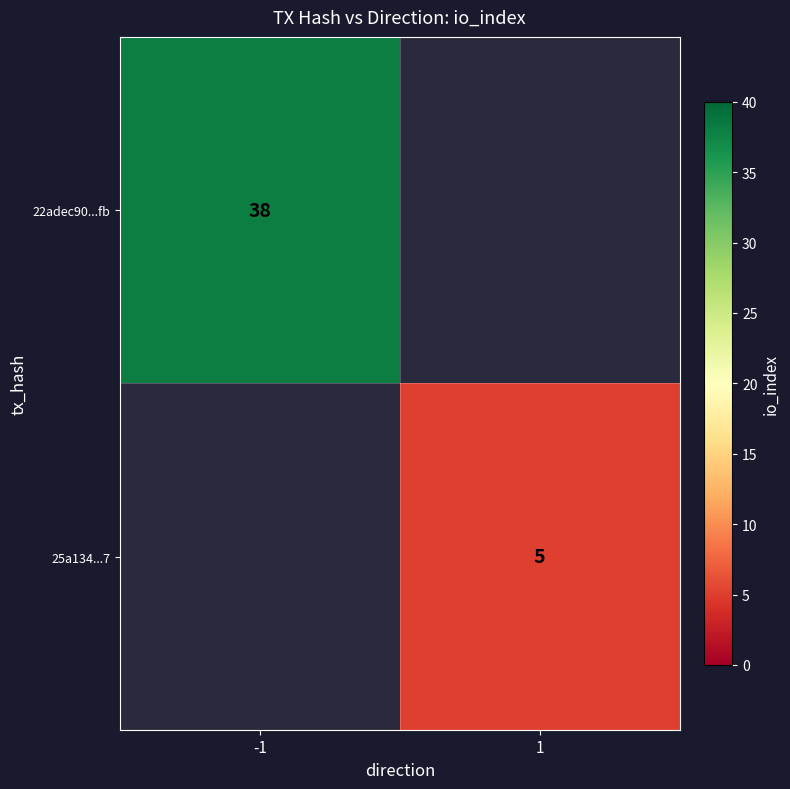

The 22adec90...fb series shows 38 at -1. True or false?

True